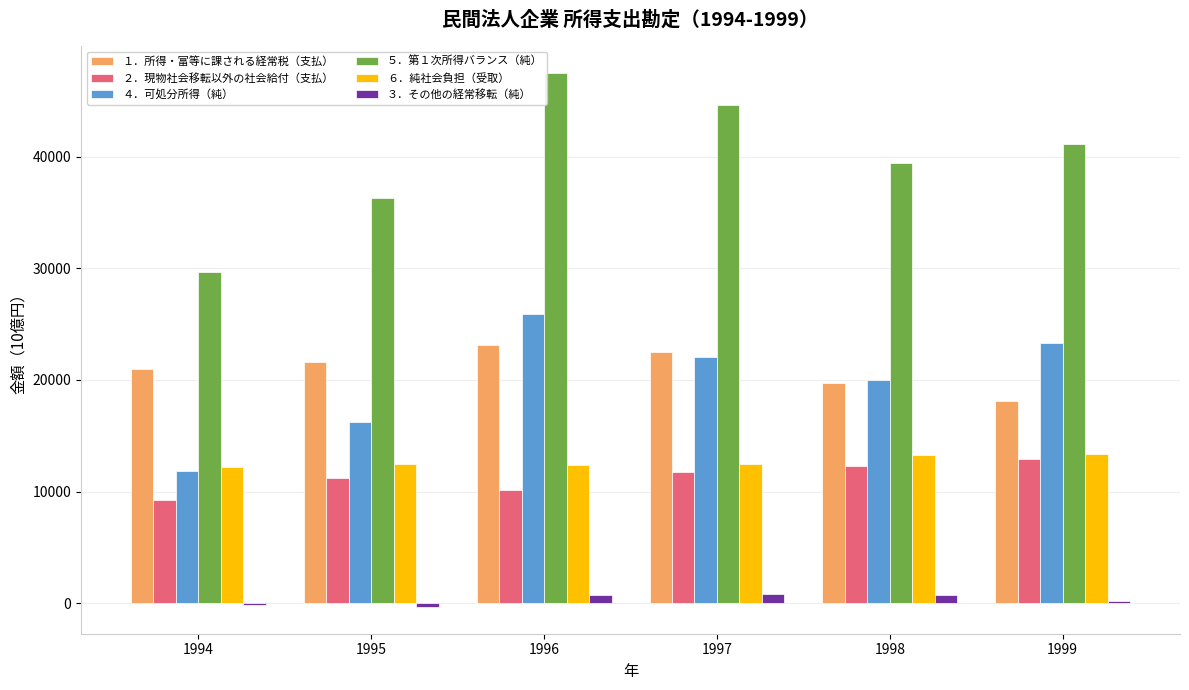

Is it true that ２．現物社会移転以外の社会給付（支払） equals 4558.0 at 1995?

False